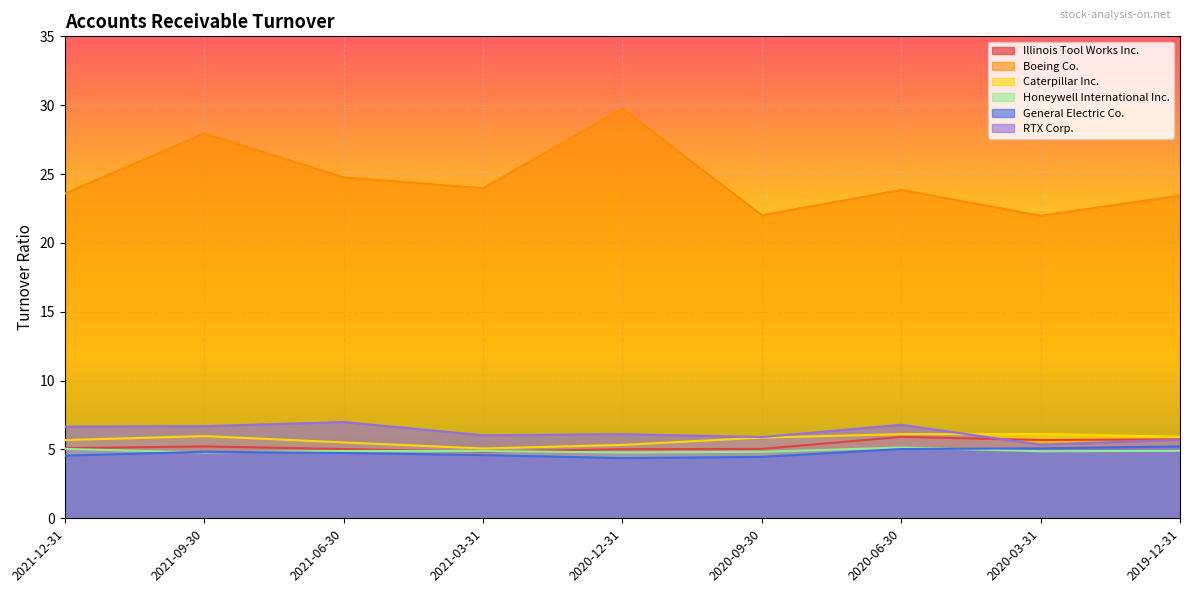

The value of RTX Corp. at 2021-09-30 is 6.7. True or false?

True